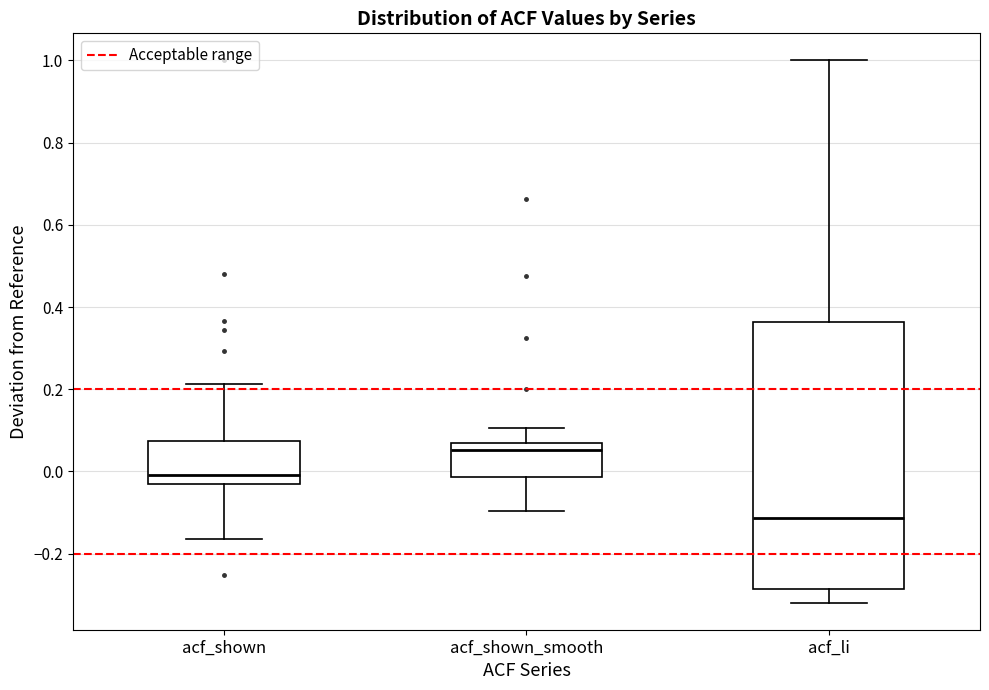

Reading left to right, read every box against the y-axis: the position of its median line, the range the box covers, and the ends of its whiskers. The values are not printed on the chart, so give them approximately, as read against the axis.

acf_shown: median 0.00, box -0.02 to 0.08, whiskers -0.16 to 0.22
acf_shown_smooth: median 0.06 (just below the box's upper edge), box -0.02 to 0.06, whiskers -0.10 to 0.10
acf_li: median -0.12, box -0.28 to 0.36, whiskers -0.32 to 1.00